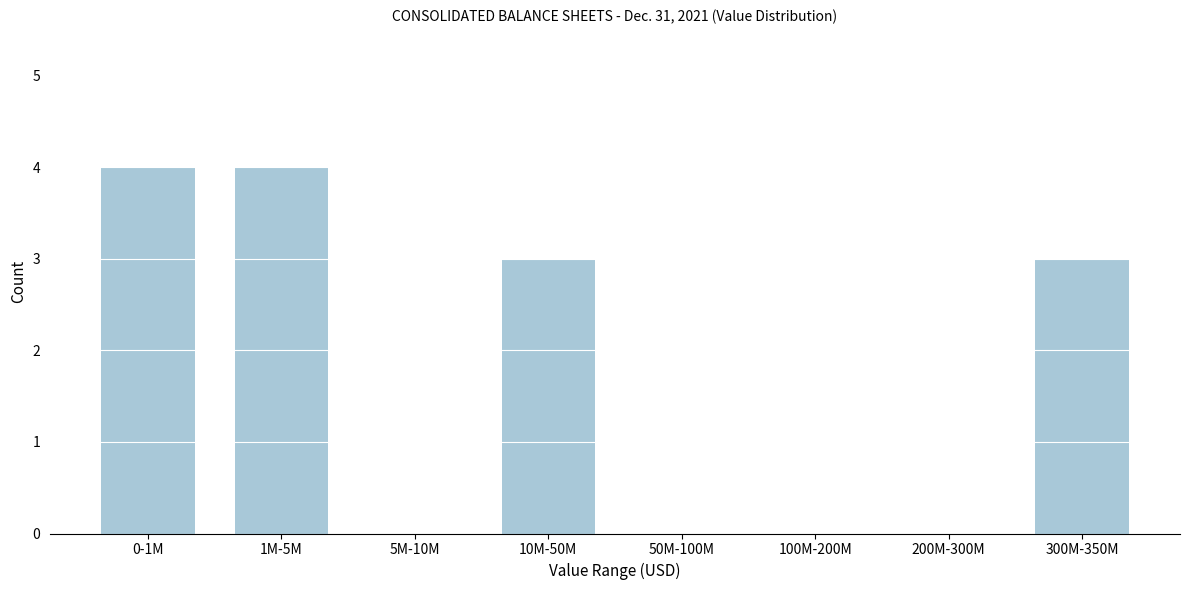

Reading left to right, transcribe all the data shown in this chart.

0-1M=4	1M-5M=4	5M-10M=0	10M-50M=3	50M-100M=0	100M-200M=0	200M-300M=0	300M-350M=3